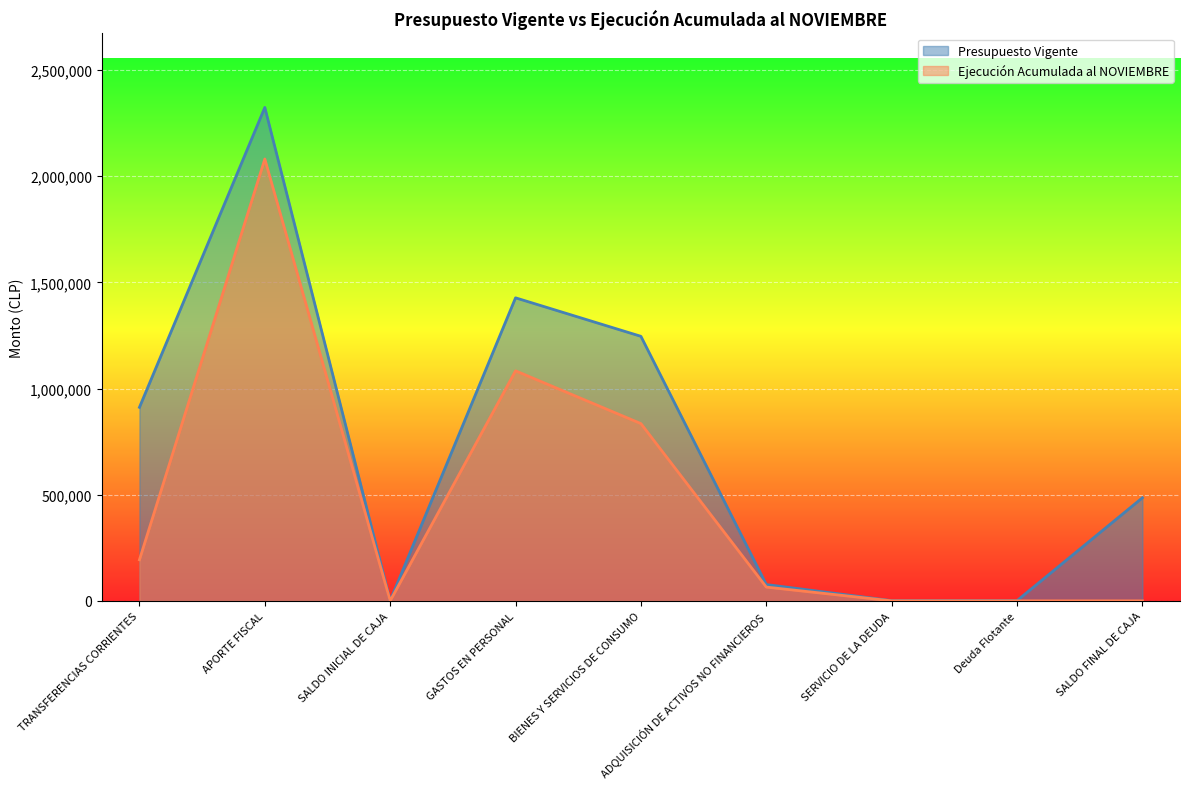

The value of Ejecución Acumulada al NOVIEMBRE at ADQUISICIÓN DE ACTIVOS NO FINANCIEROS is 84535. True or false?

False